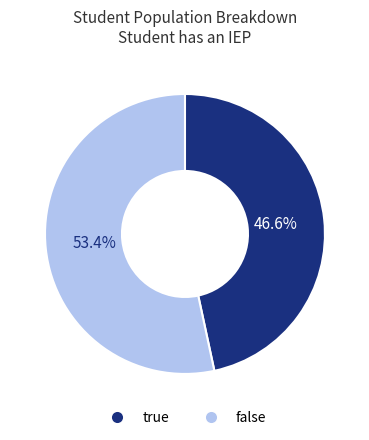

To the nearest percent, what is the average slice percentage?

50%